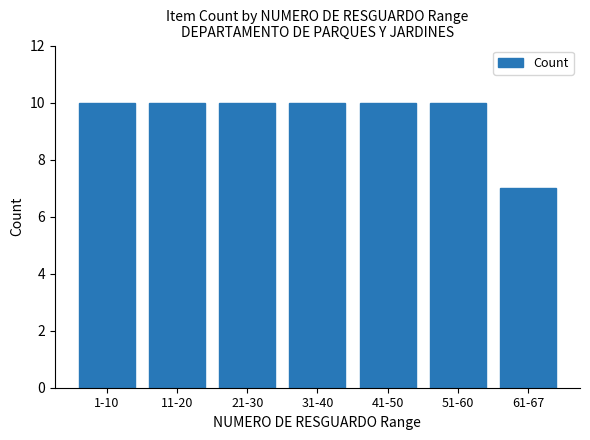

What is the smallest value displayed?

7